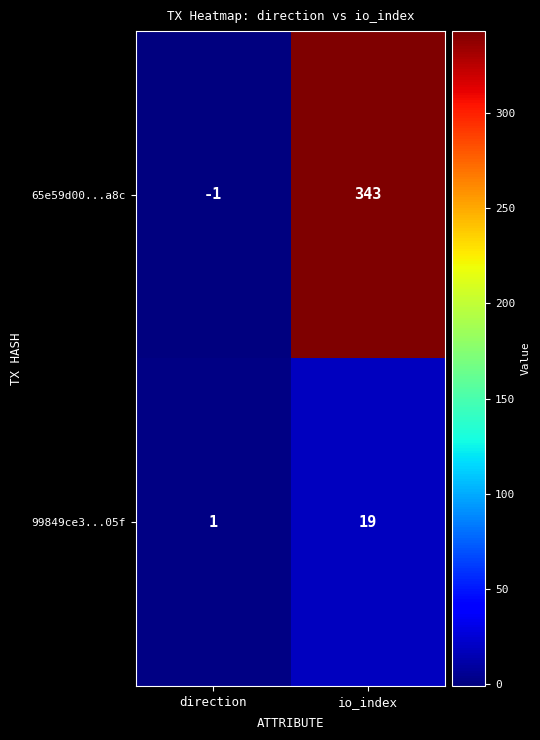

At which category is the sum across all series the highest?

io_index